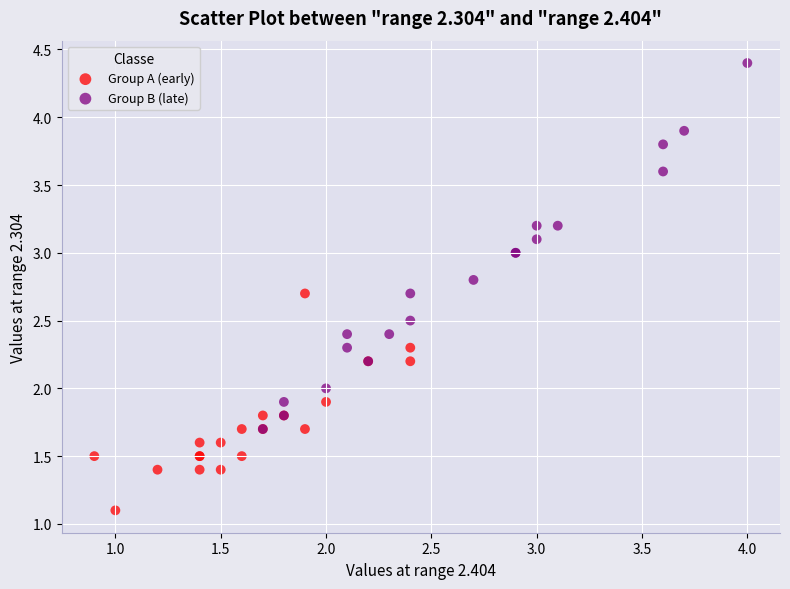

Which series has the largest Y range (max minus min)?

Group B (late)